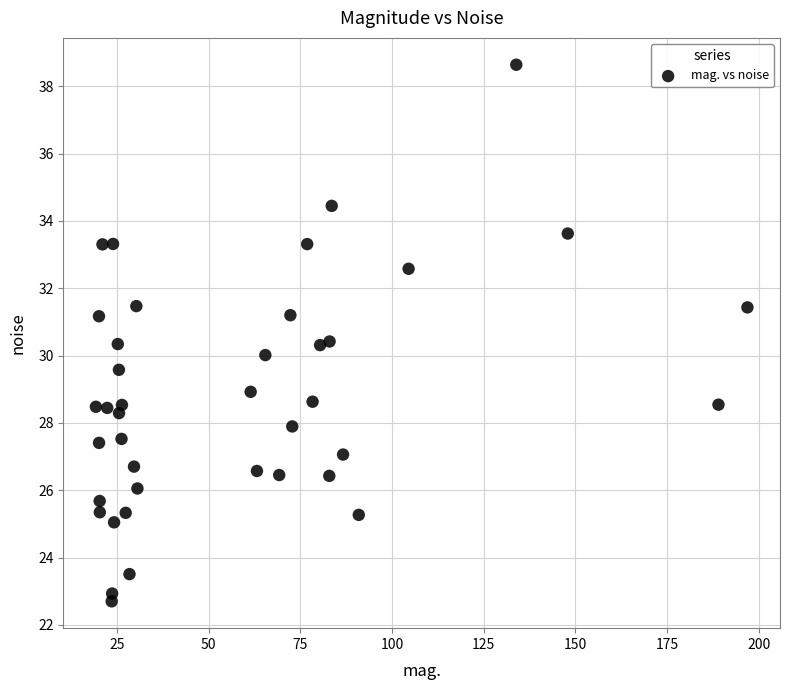

What is the range of X values (max minus min)?

177.7